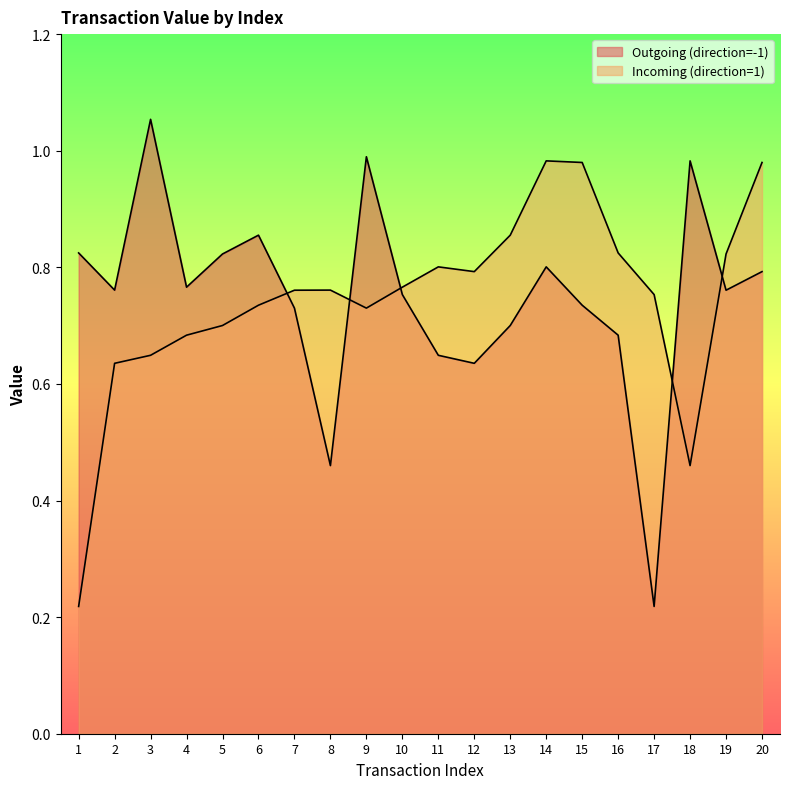

What is the sum of all Outgoing (direction=-1) values?

15.0